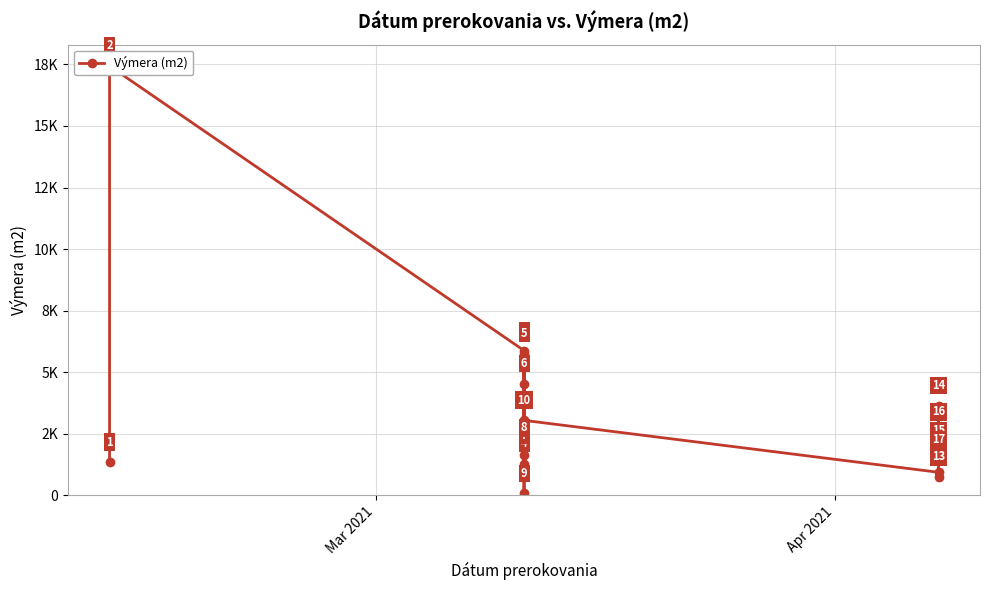

How many categories are shown in the chart?

17